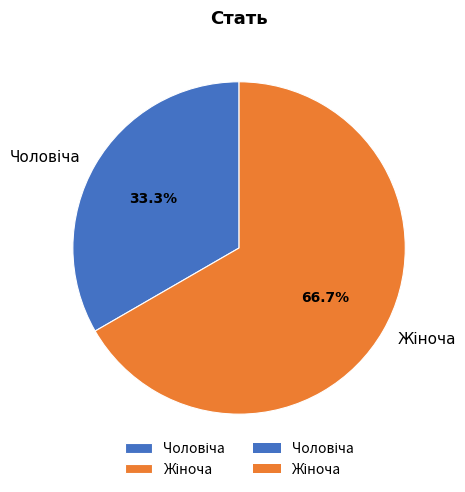

Does Жіноча account for over 50% of the chart?

Yes